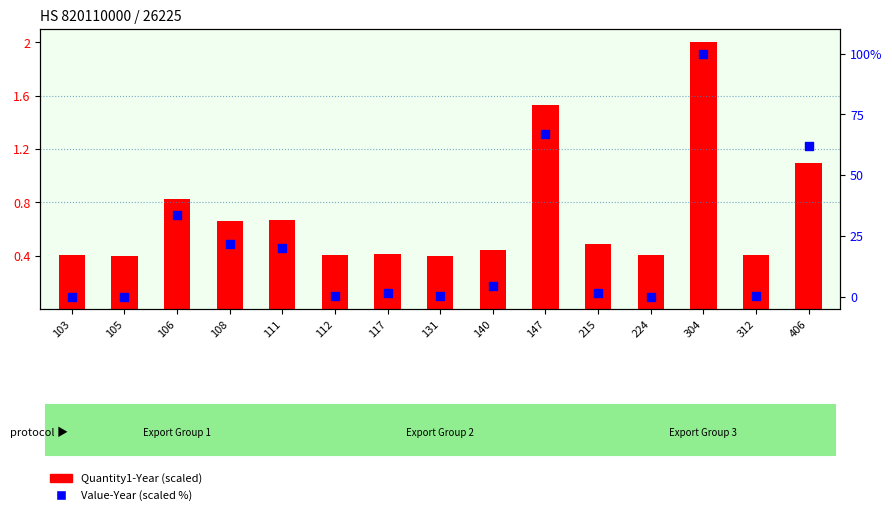

Which series contains the lowest Y value?

Value-Year (scaled %)